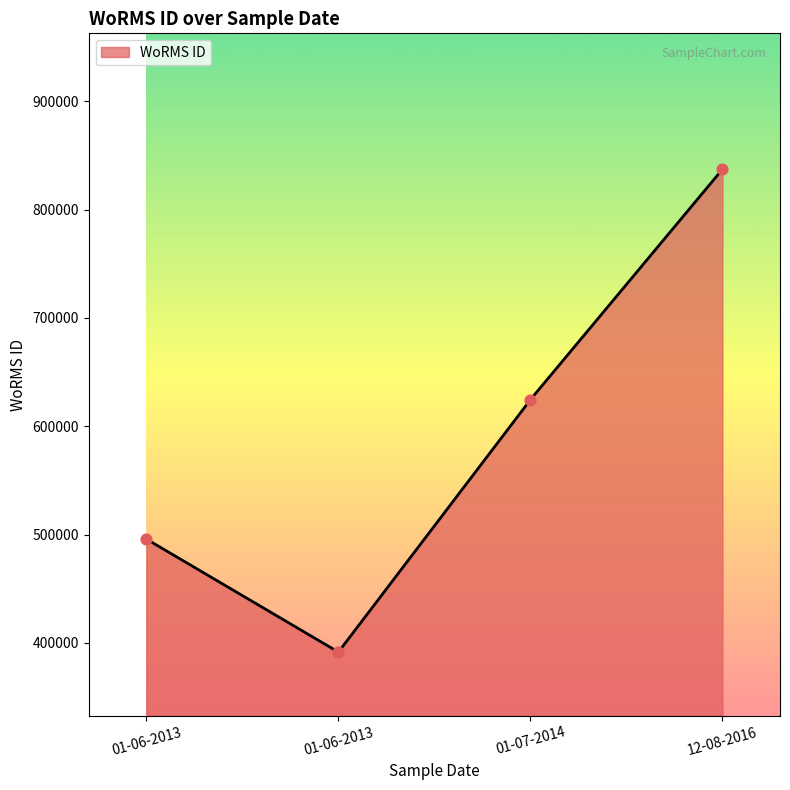

What is the change in value from 01-06-2013 to 12-08-2016?

+341271